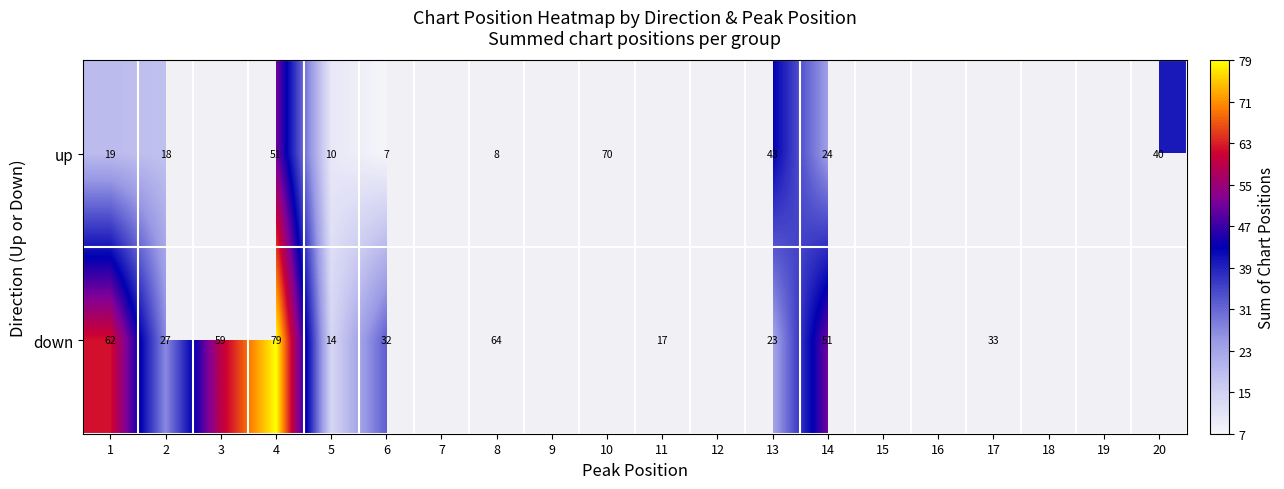

Rank the series at 1 from highest to lowest value.

down, up